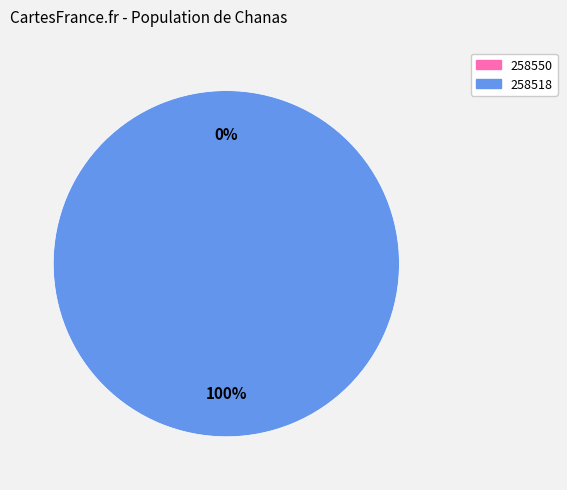

To the nearest percent, what portion does 258518 represent?

100%